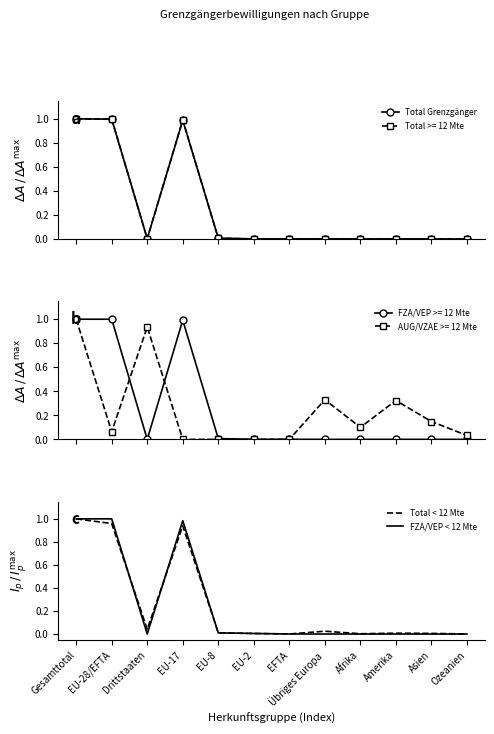

What position from the right is EU-2?

7